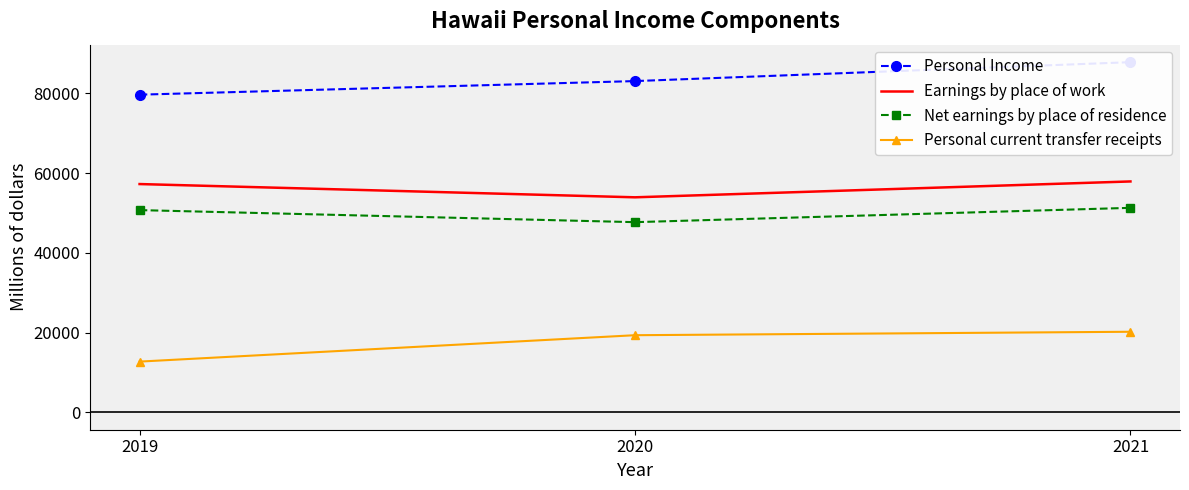

At which category is the sum across all series the highest?

2021